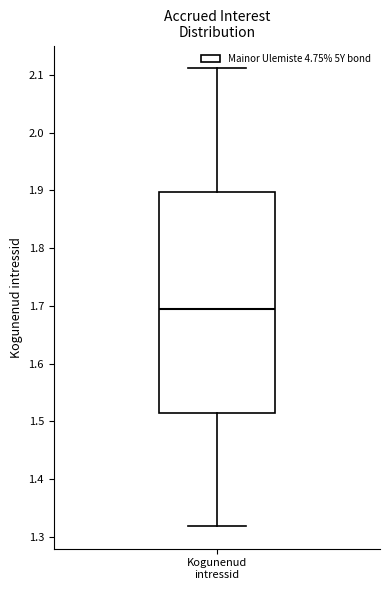

Transcribe this box plot: give where the median line is, the range the box spans, and where the two whiskers end, as read against the y-axis. The values are not printed on the chart, so give them approximately, as read against the axis.

median 1.70, box 1.51 to 1.90, whiskers 1.32 to 2.11